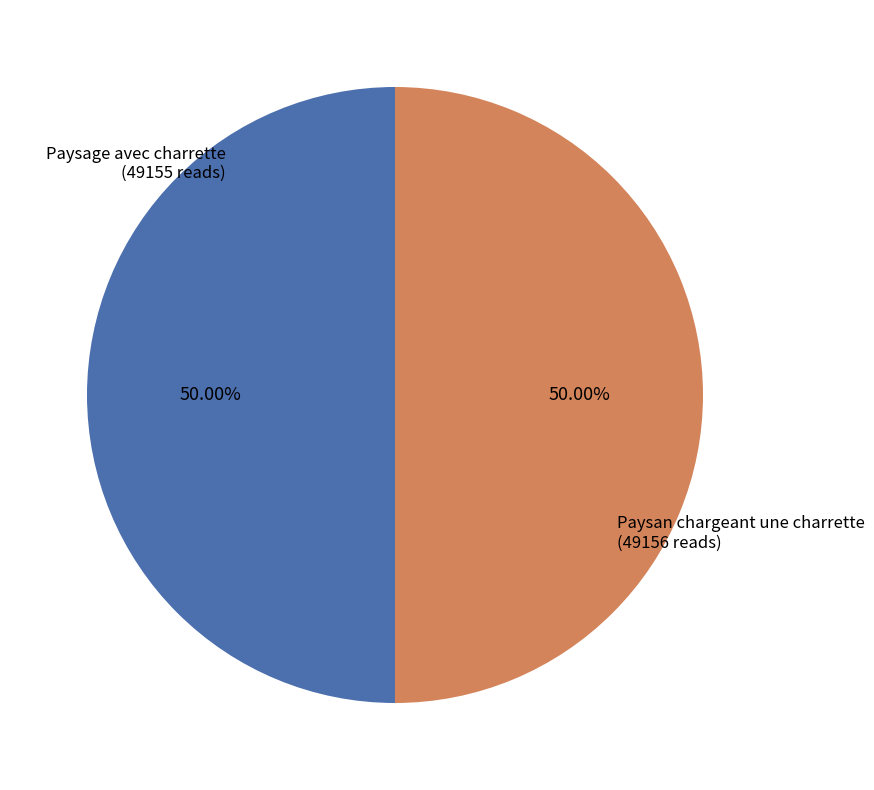

Is it true that Paysage avec charrette is 50% of the pie?

True